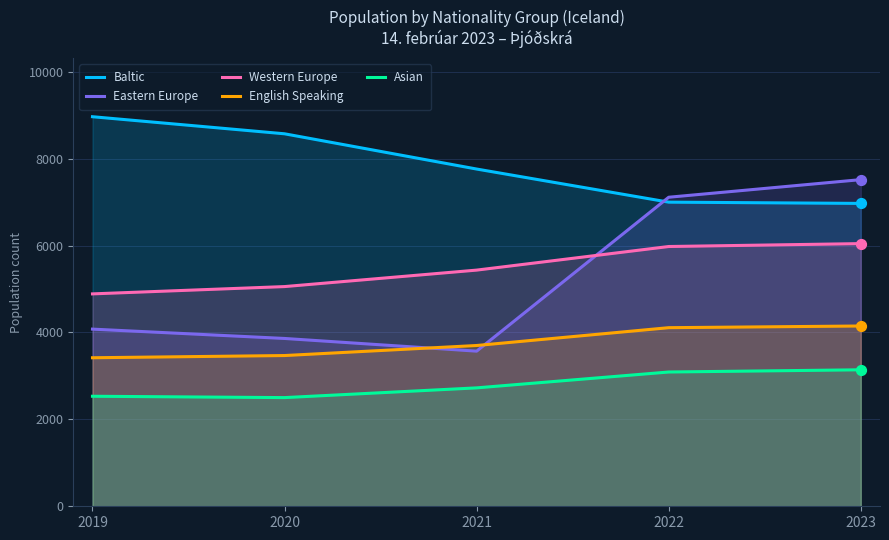

Which series has the largest total across all categories?

Baltic